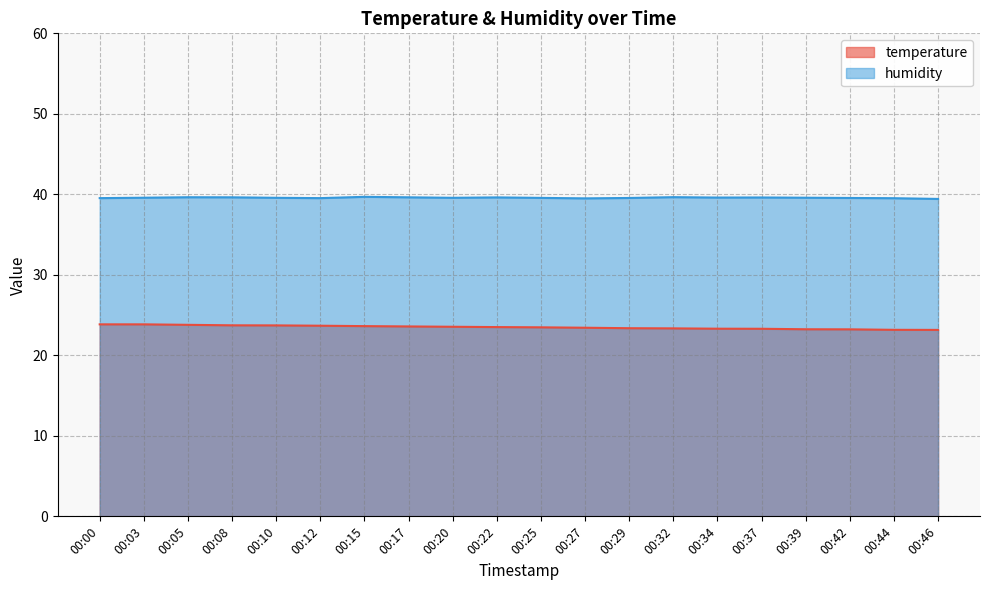

What is the lowest value of the temperature series?

23.2